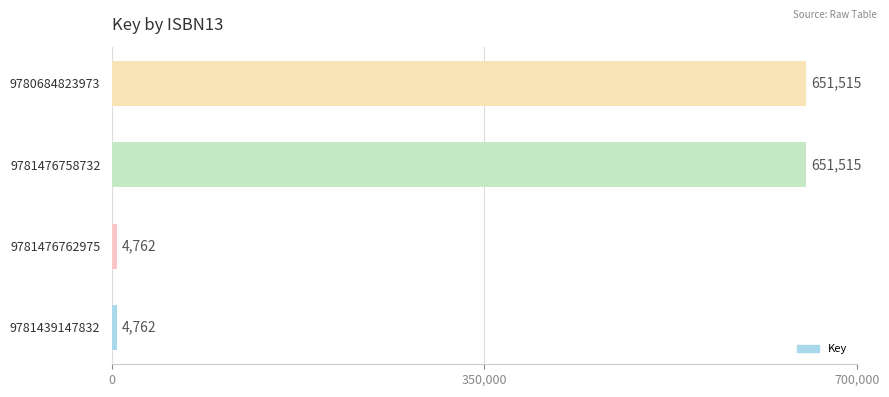

Count the values in the range 4762 to 651515.

4